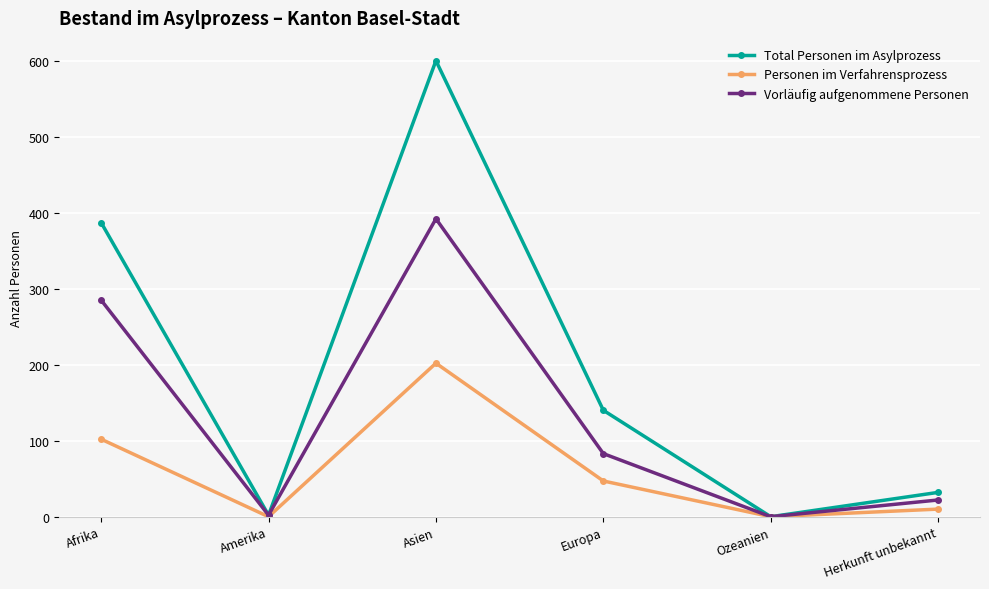

Which series has the largest range (max minus min)?

Total Personen im Asylprozess